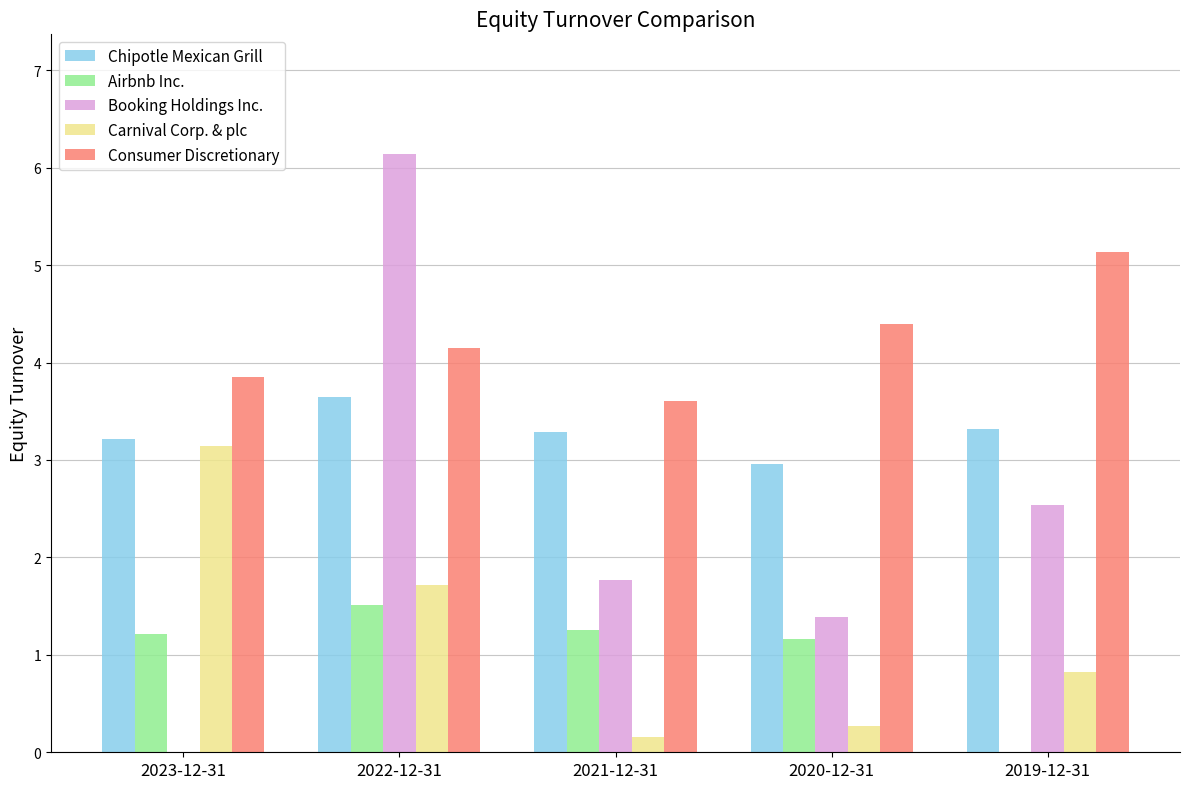

The value of Booking Holdings Inc. at 2021-12-31 is 1.2. True or false?

False